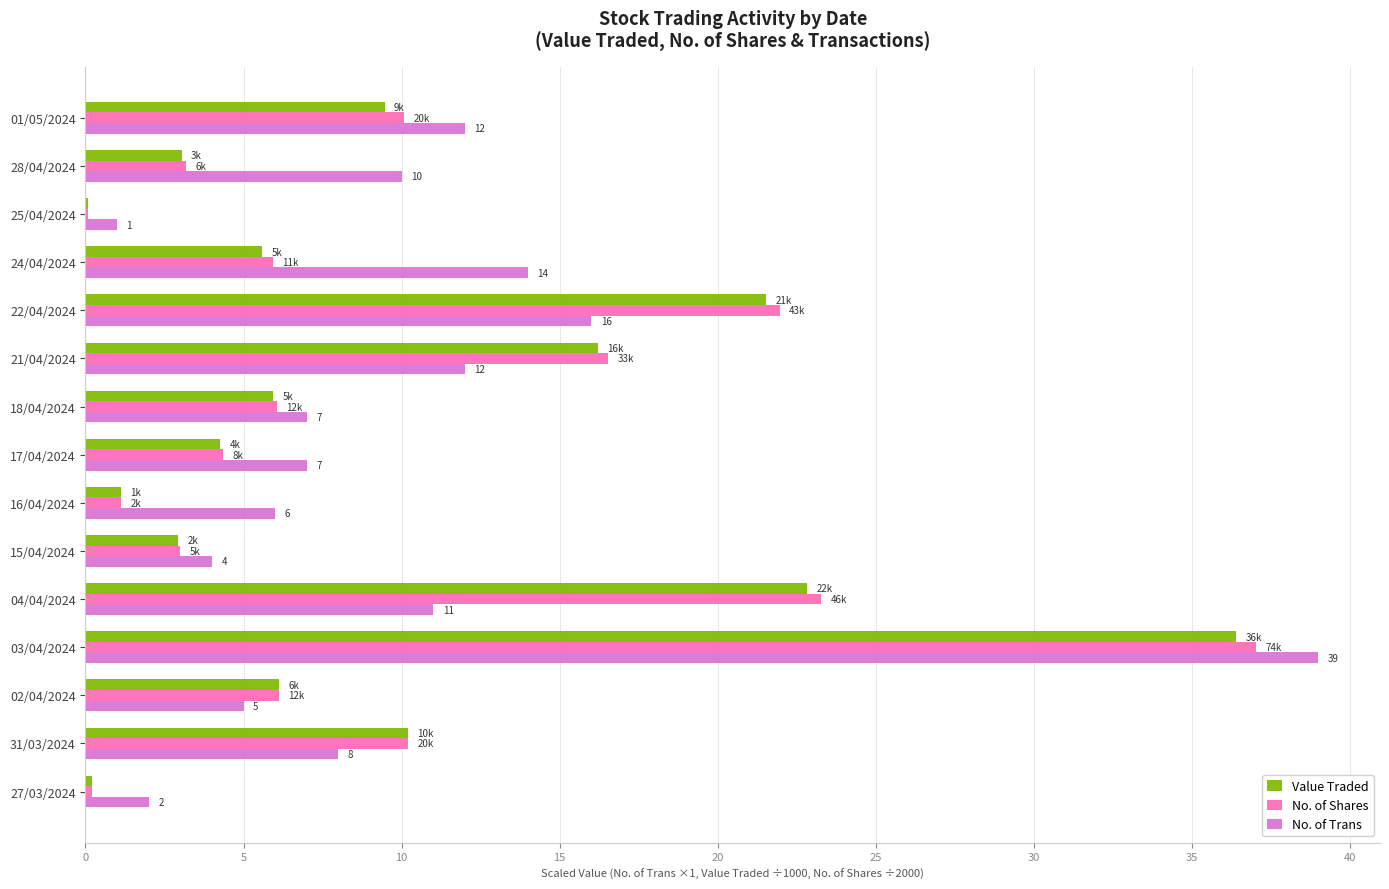

Between 18/04/2024 and 16/04/2024, which series saw the biggest shift?

No. of Shares